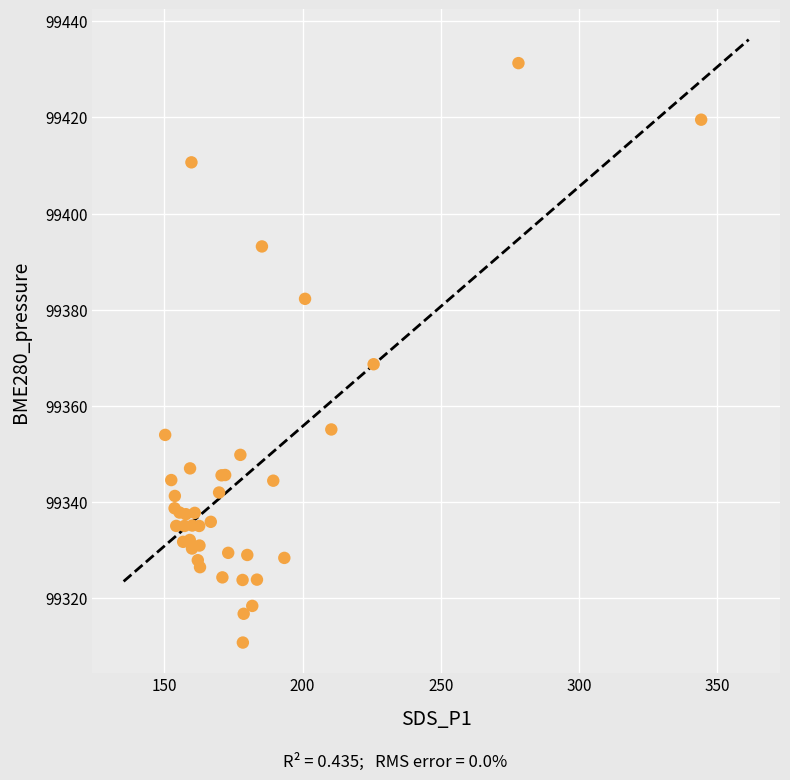

What Y value in the scatter plot is closest to 99371?

99368.7